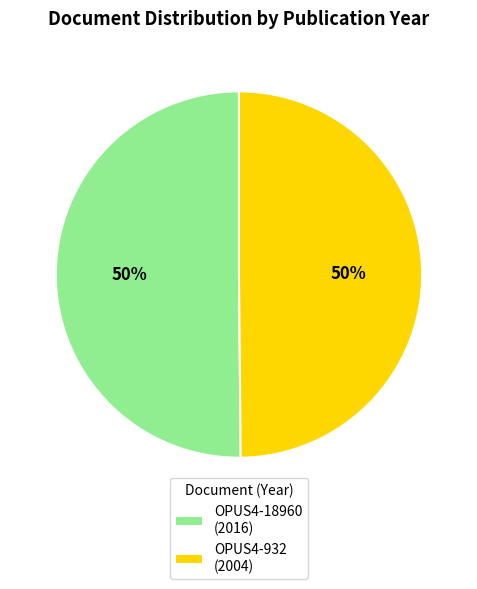

Combined, do OPUS4-932 (2004) and OPUS4-18960 (2016) account for over 50%?

Yes